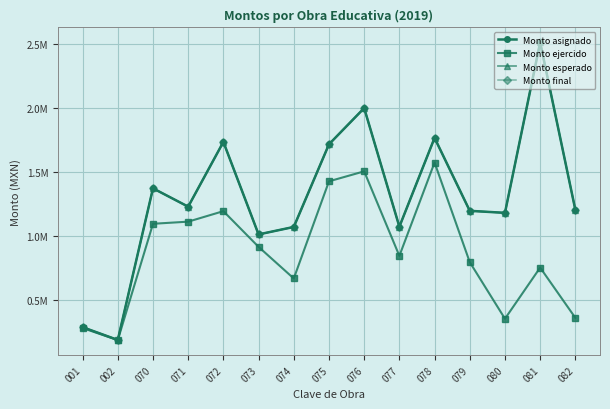

Is this an area chart (filled region under the line)?

No